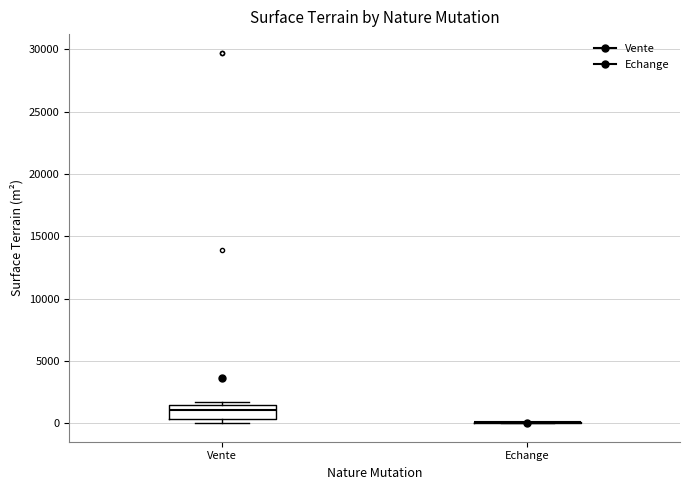

Reading left to right, transcribe this box plot: for each box, give where its median line is, the range the box spans, and where its two whiskers end, as read against the y-axis. The values are not printed on the chart, so give them approximately, as read against the axis.

Vente: median 1000, box 500 to 1500, whiskers 0 to 1500 (just above the box's upper edge)
Echange: box collapsed to a line at 0, whiskers 0 to 0